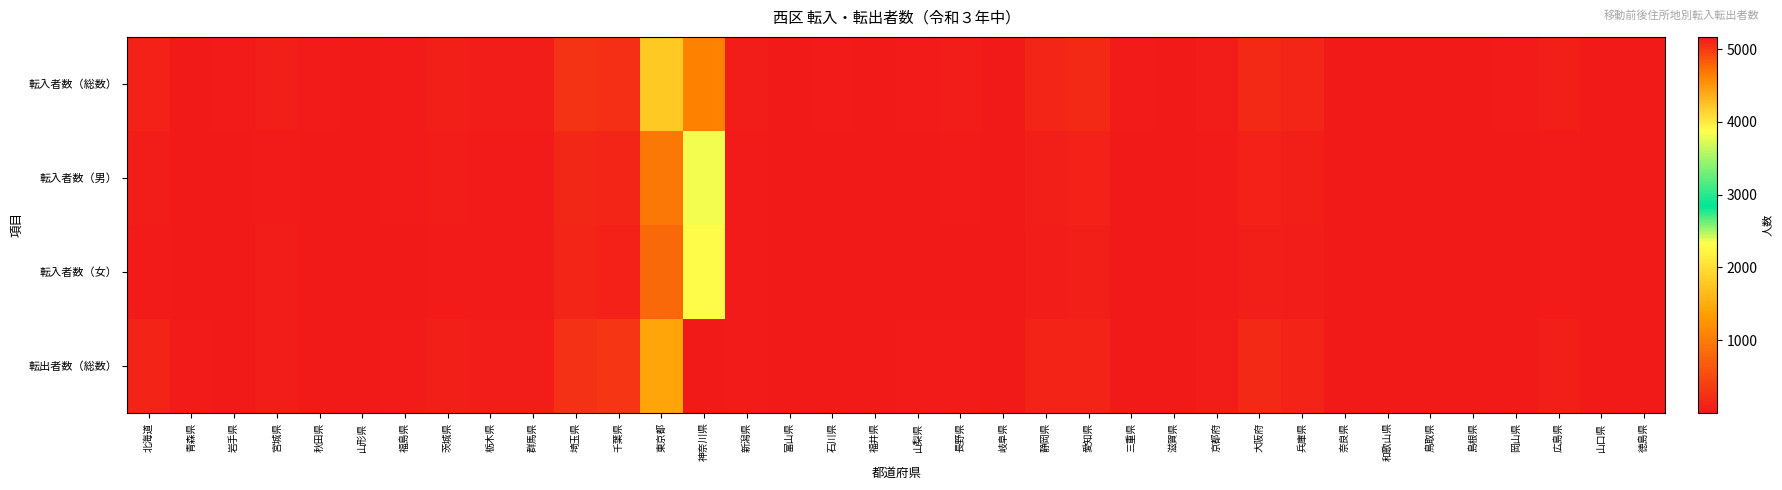

At which category does the chart reach its peak across all series?

神奈川県